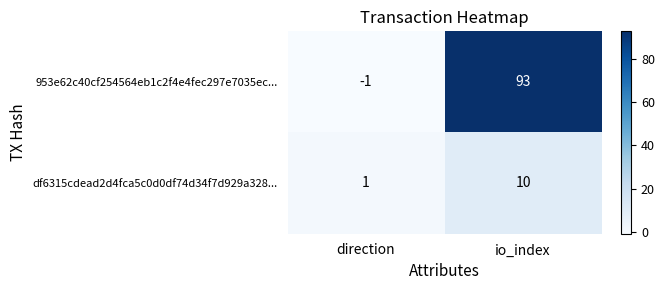

At direction, list the series in order from smallest to largest.

953e62c40cf254564eb1c2f4e4fec297e7035ec..., df6315cdead2d4fca5c0d0df74d34f7d929a328...